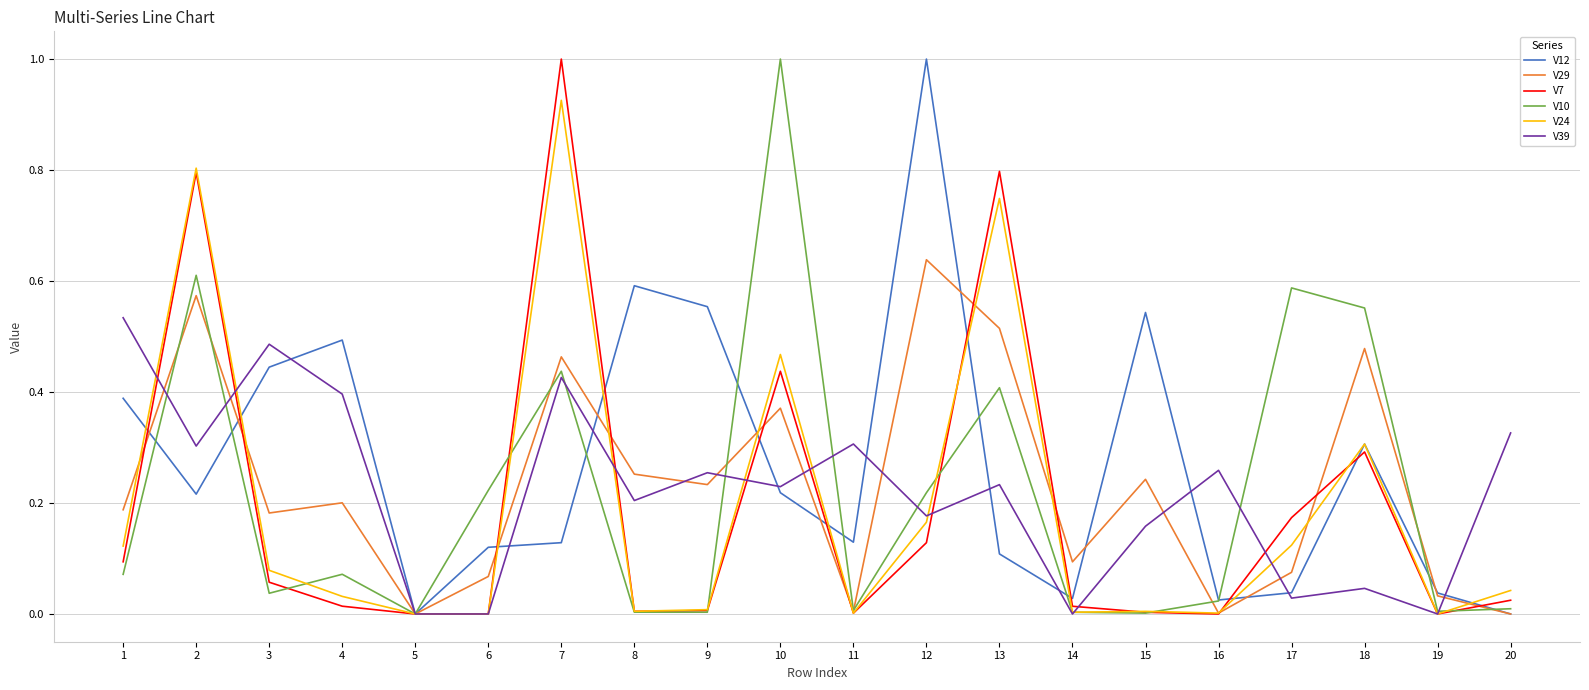

What is the maximum value for V10?

1.0